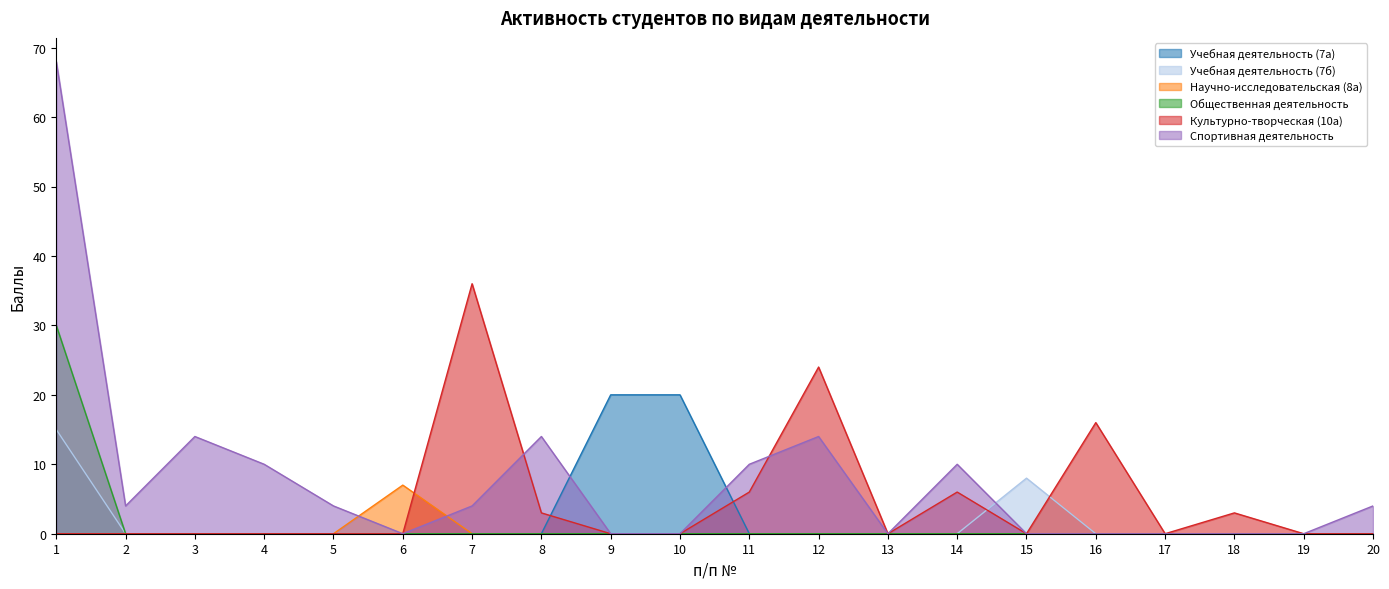

Rank the categories by value from lowest to highest.

1, 2, 3, 4, 5, 7, 8, 9, 10, 11, 12, 13, 14, 15, 16, 17, 18, 19, 20, 6